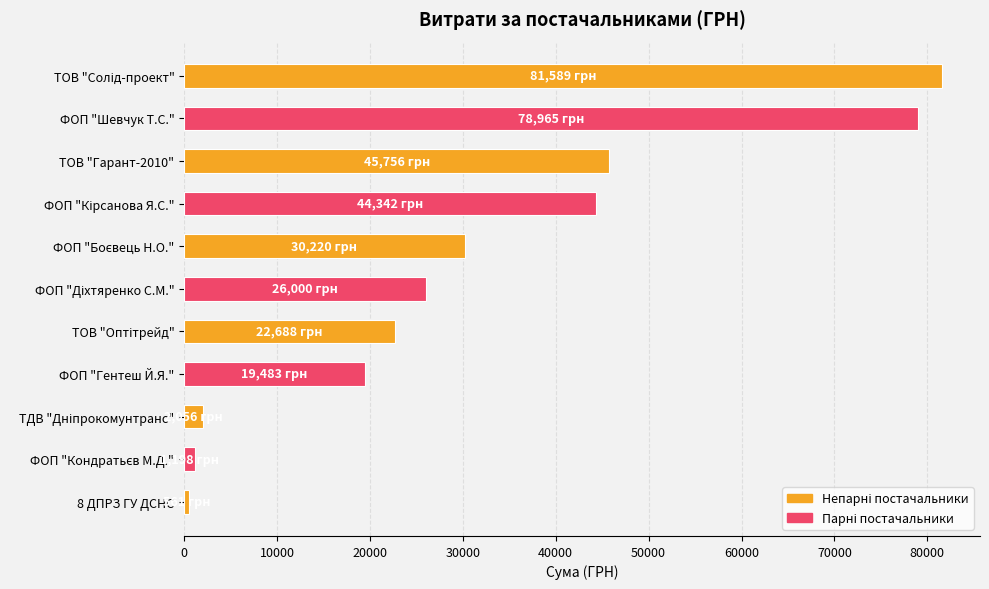

What is the maximum value shown in the chart?

81589.2